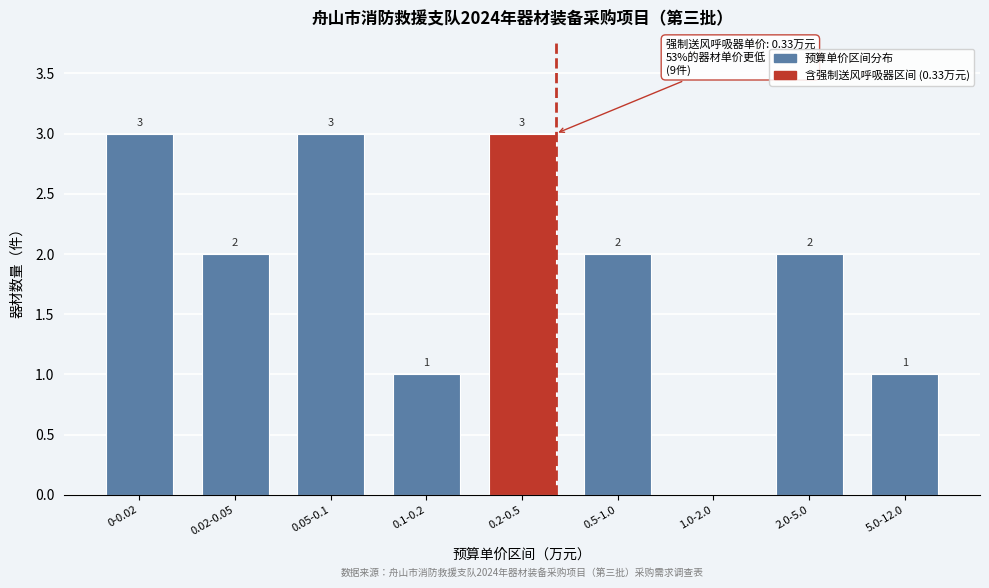

Reading right to left, extract all data points from this chart.

5.0-12.0=1	2.0-5.0=2	1.0-2.0=0	0.5-1.0=2	0.2-0.5=3	0.1-0.2=1	0.05-0.1=3	0.02-0.05=2	0-0.02=3